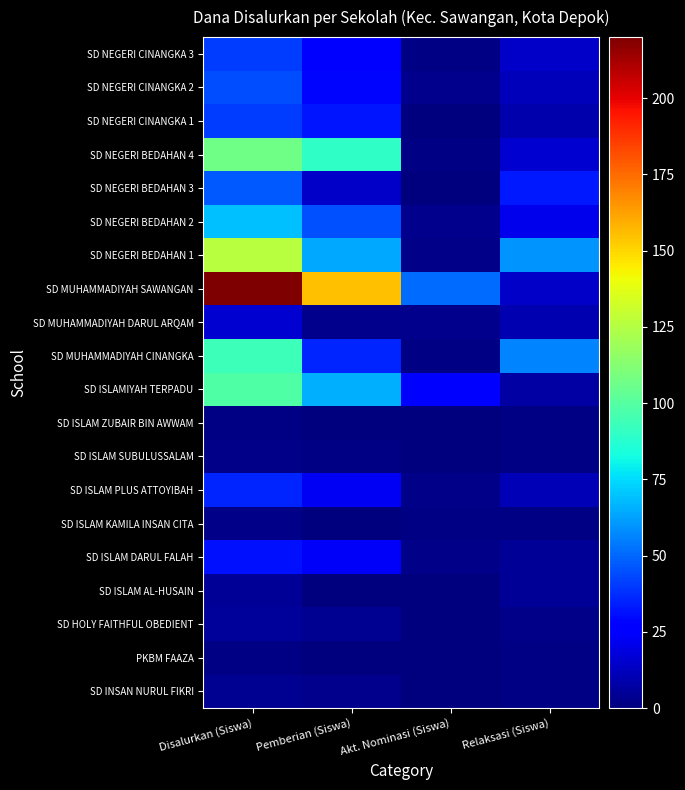

How many distinct data groups are displayed?

20